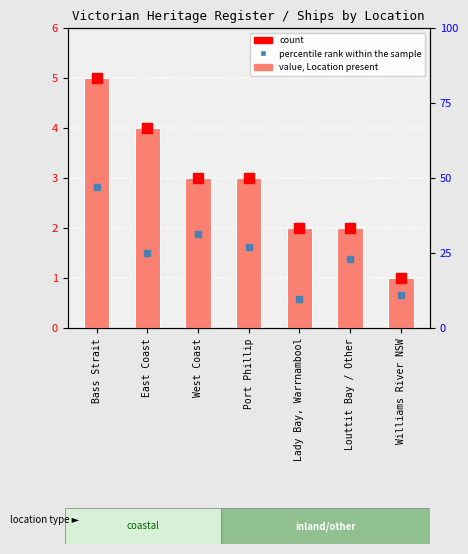

True or false: the data shows 4 at West Coast.

False